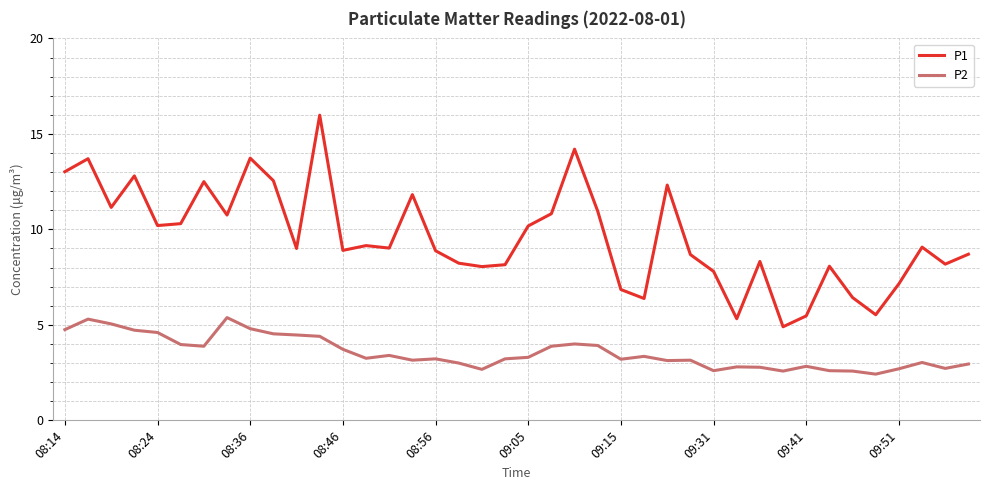

Rank the series by their average value, from highest to lowest.

P1, P2